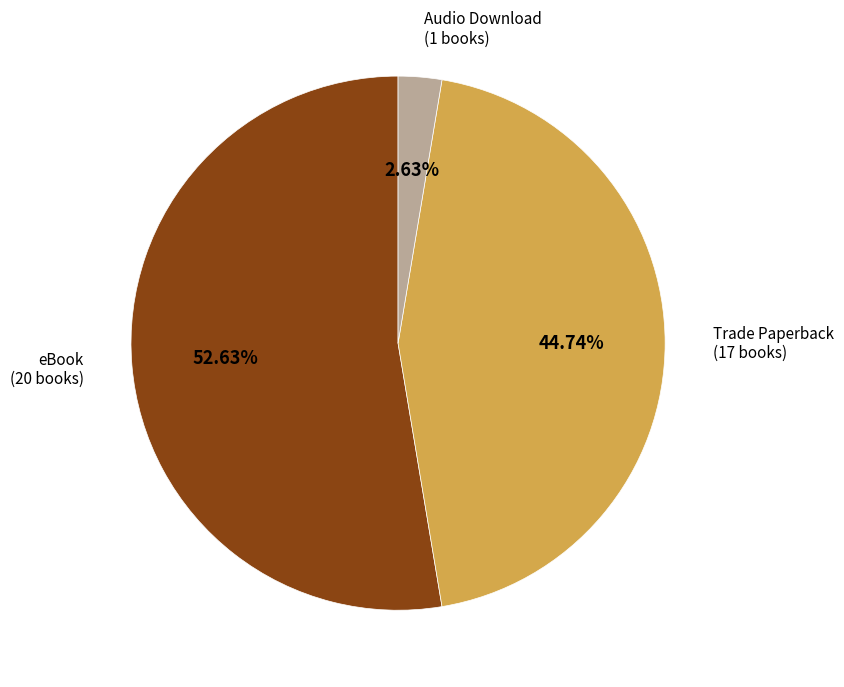

True or false: Audio Download accounts for 3% of the total.

True